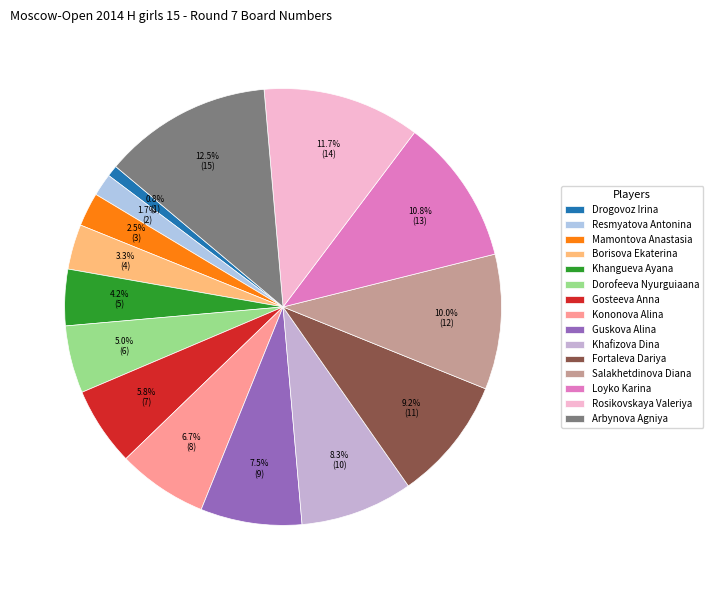

What is the change in value from Guskova Alina to Fortaleva Dariya?

+2